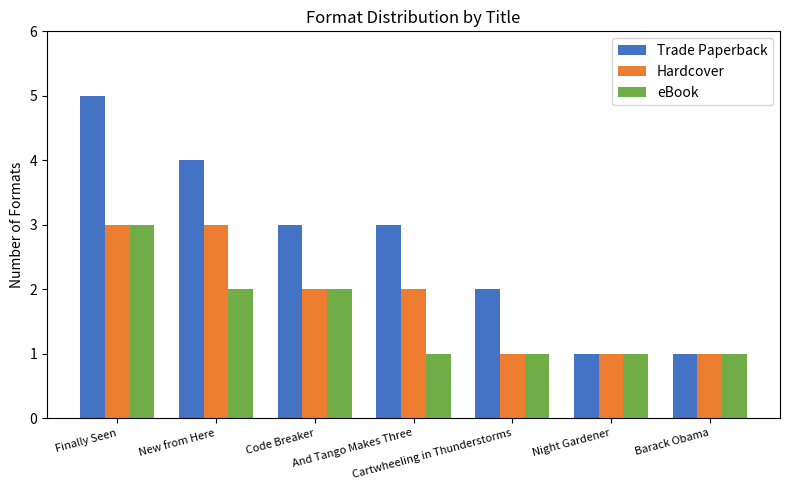

What is the sum of all eBook values?

11